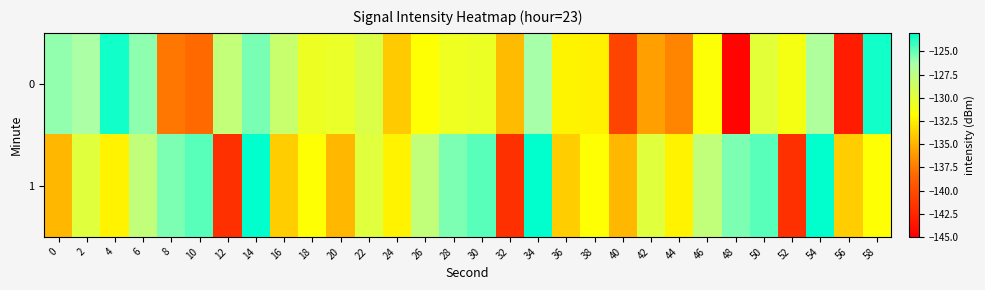

At 54, list the series in order from smallest to largest.

0, 1